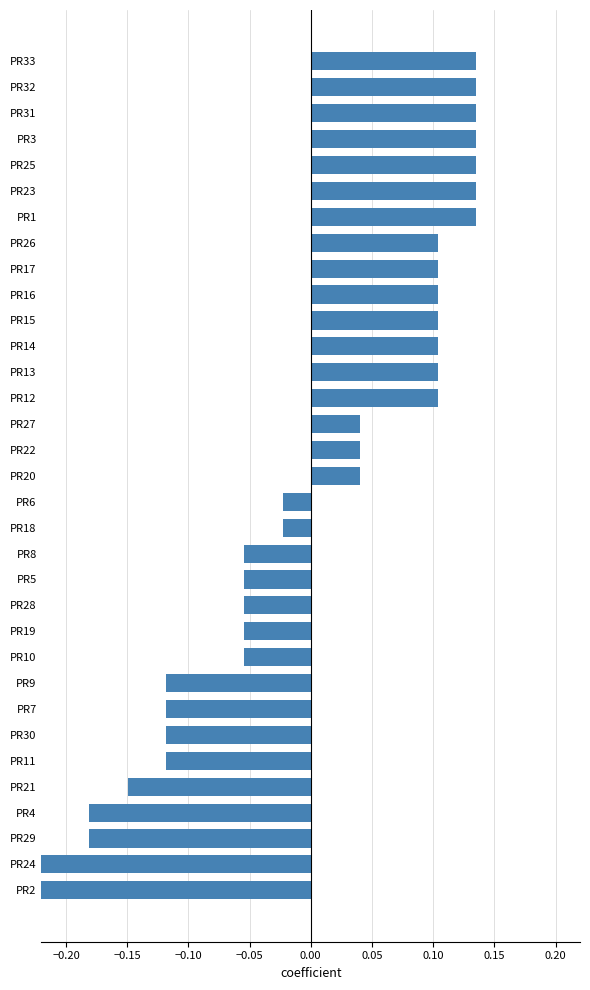

How many positive values are there?

17